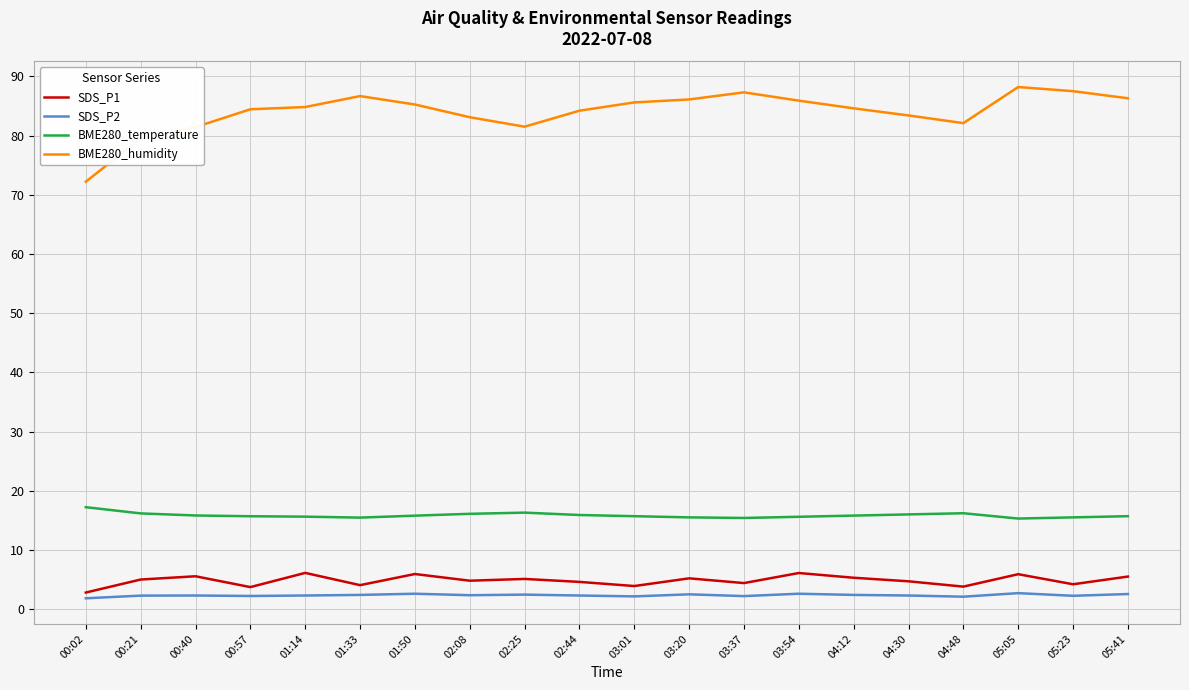

Which series has the largest total across all categories?

BME280_humidity